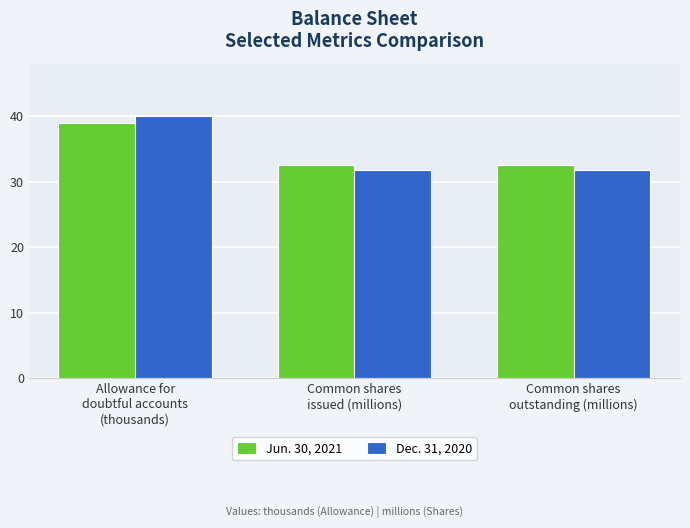

The Dec. 31, 2020 series shows 40.0 at Allowance for
doubtful accounts
(thousands). True or false?

True